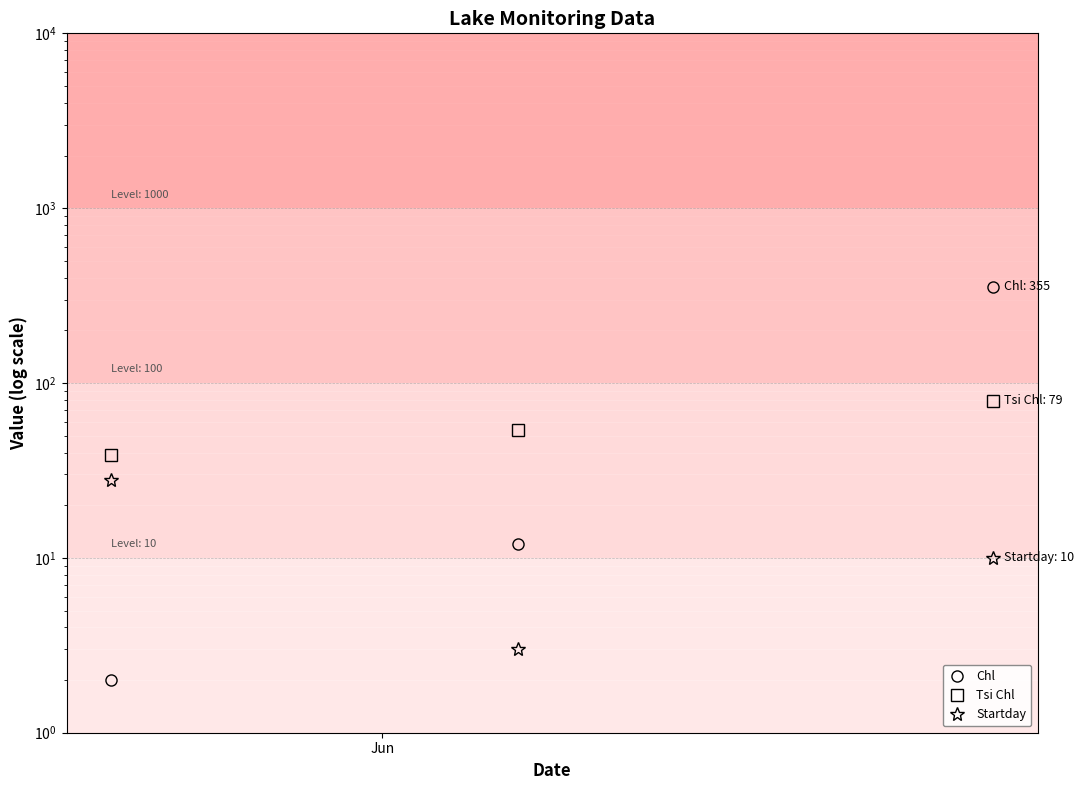

What is the label of the 1st point from the left?

Jun